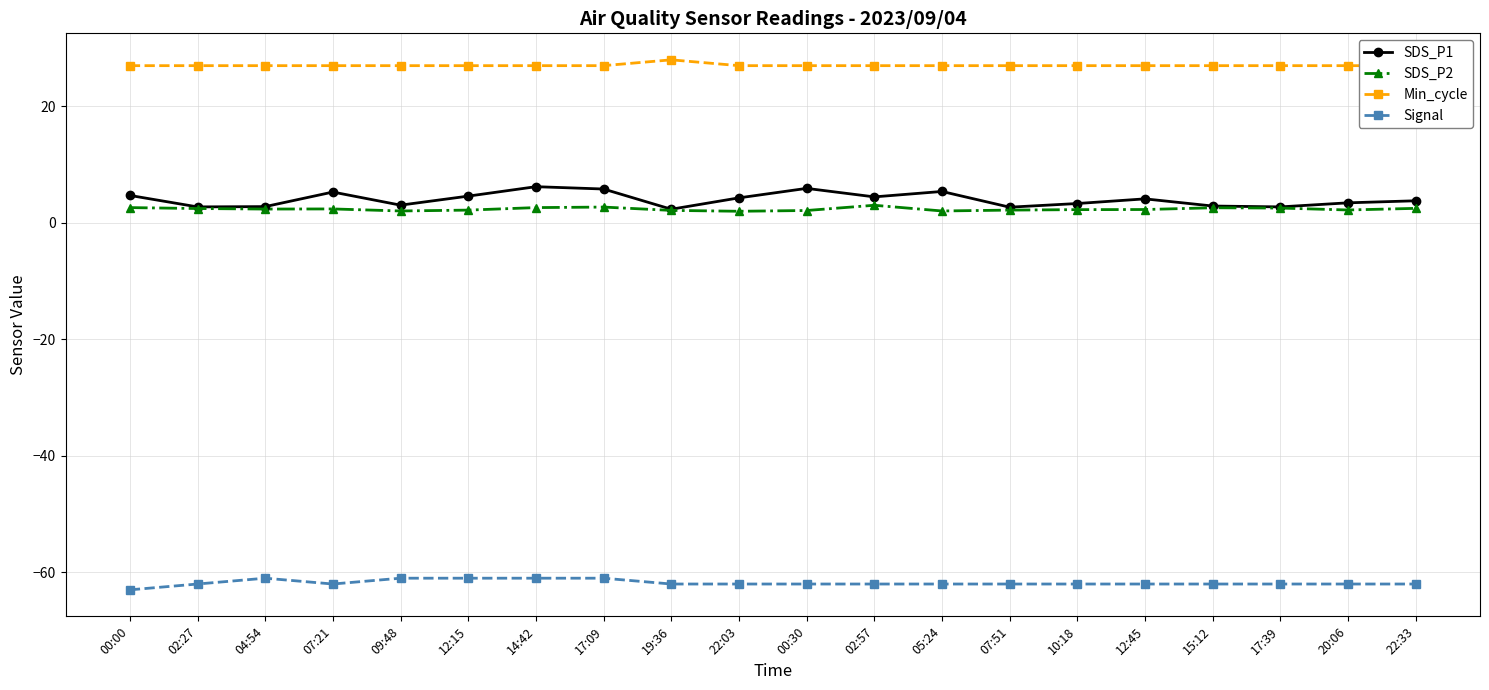

How many data points in SDS_P1 are less than 4?

10